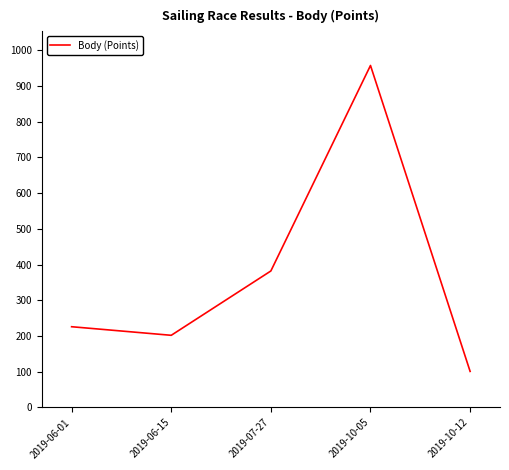

Reading right to left, extract all data points from this chart.

101	957	382	202	226